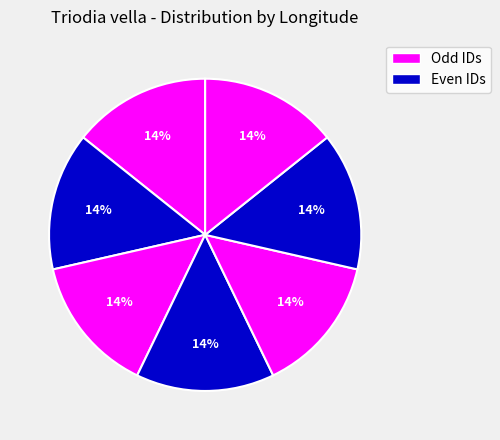

Is there a majority slice in this chart?

No